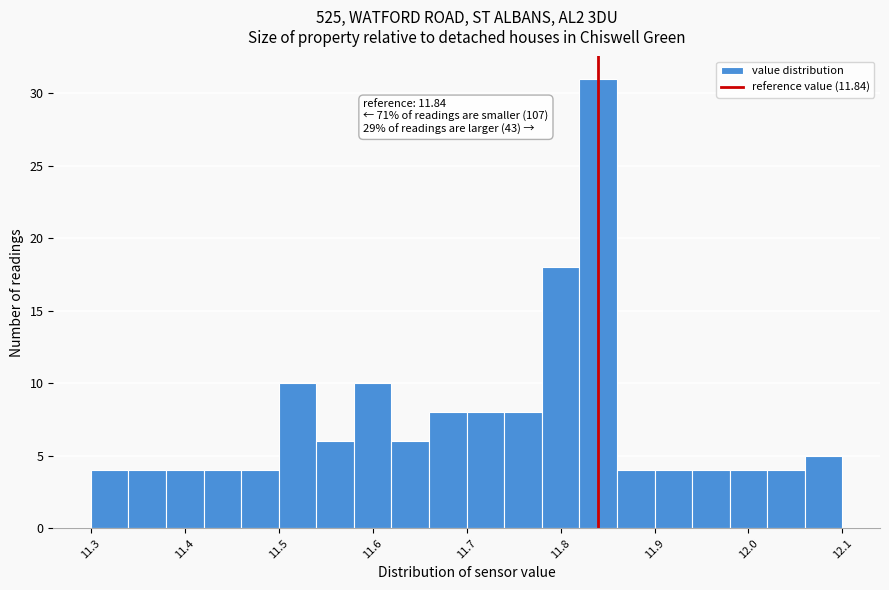

Over which range of the x-axis is the bar tallest?

11.82 to 11.86